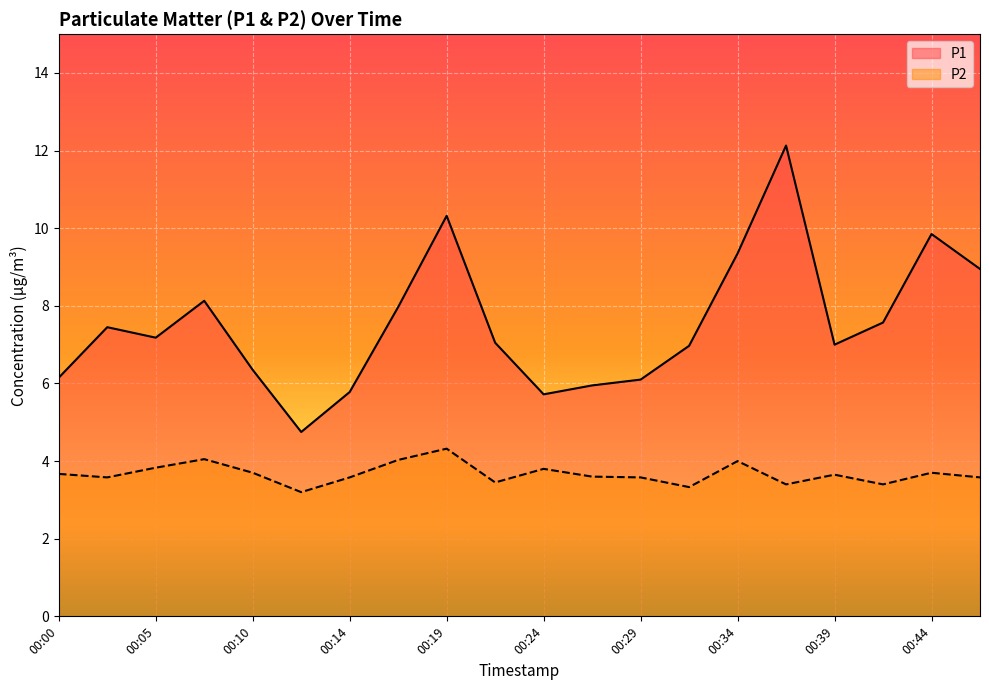

At which label is P1 closest to 8?

00:17